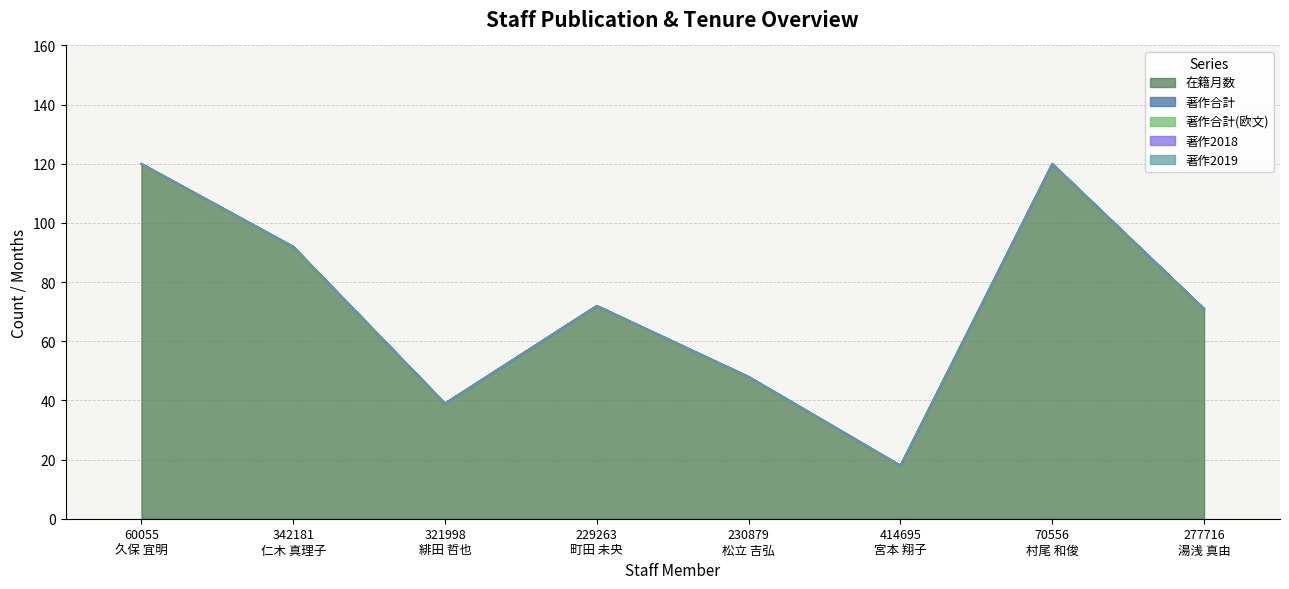

List the labels in order of 著作2018 value, largest first.

60055
久保 宜明, 342181
仁木 真理子, 321998
緋田 哲也, 229263
町田 未央, 230879
松立 吉弘, 414695
宮本 翔子, 70556
村尾 和俊, 277716
湯浅 真由